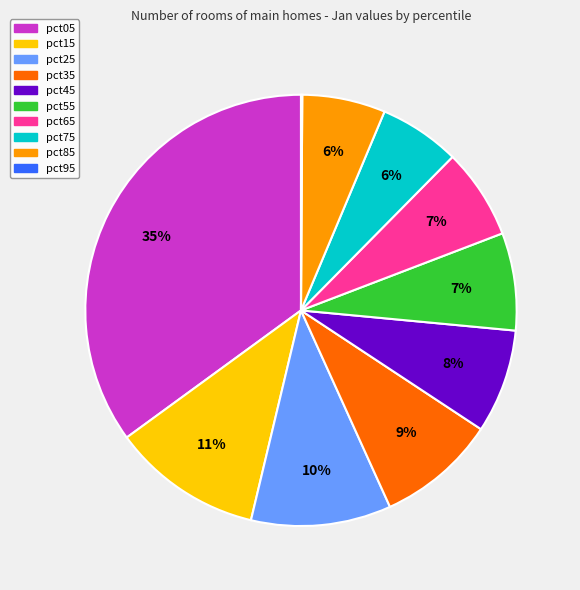

Which category has the biggest portion of the pie?

pct05